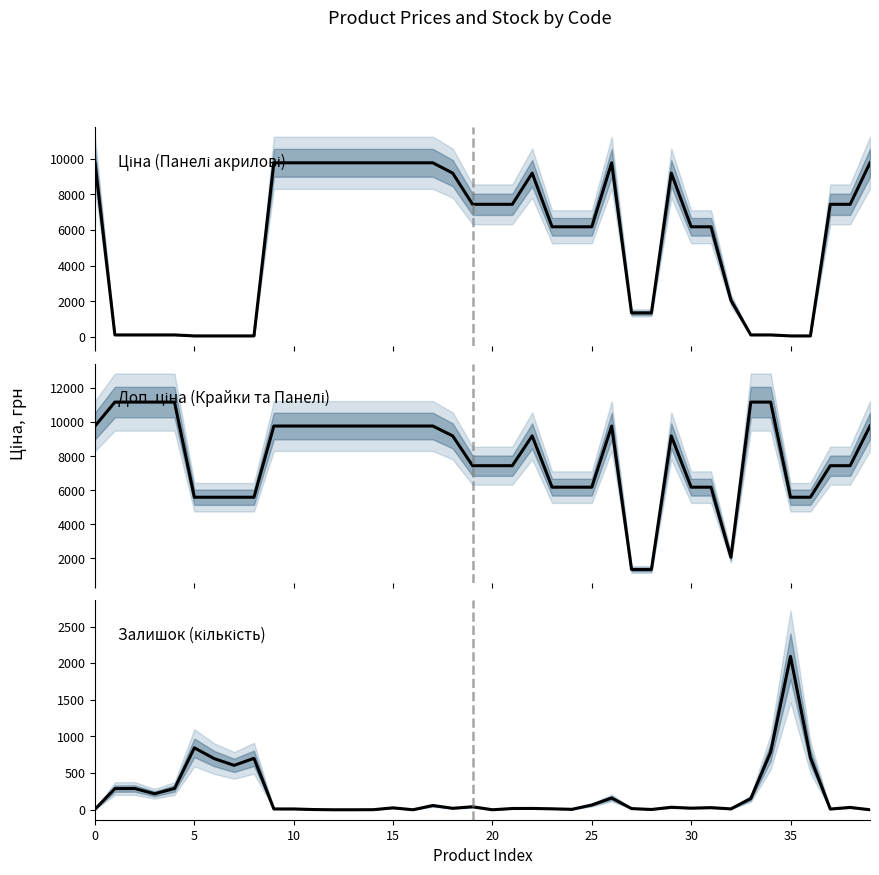

Read the Залишок value at 30.

22.0